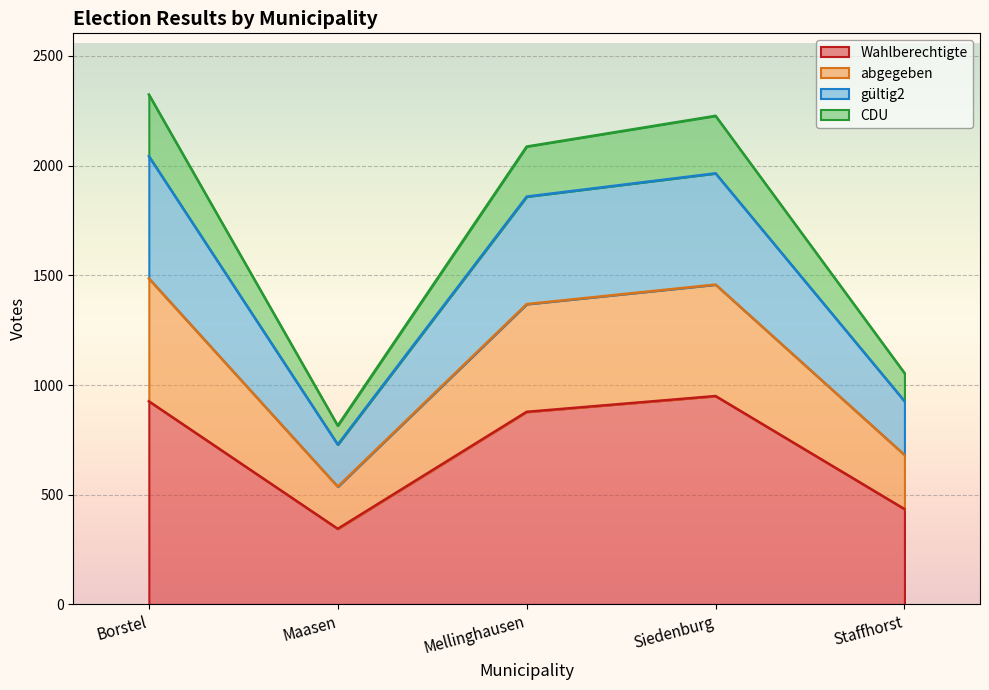

What is the total value across all series at Staffhorst?

1055